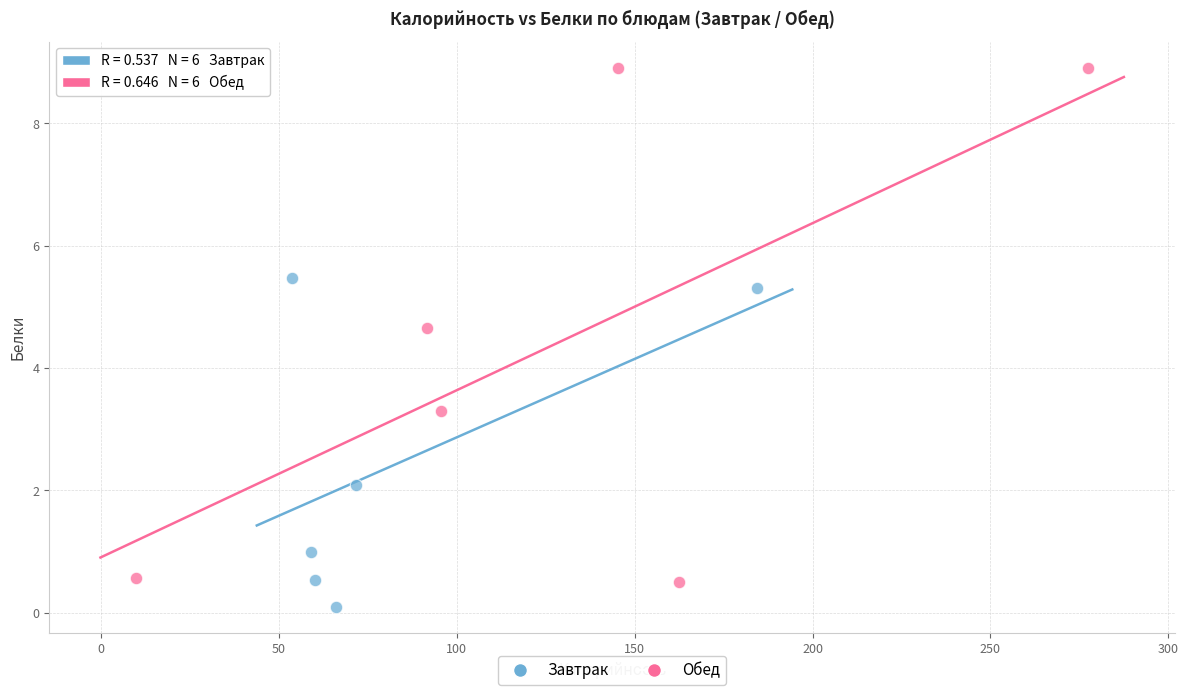

Which series contains the highest Y value?

Обед